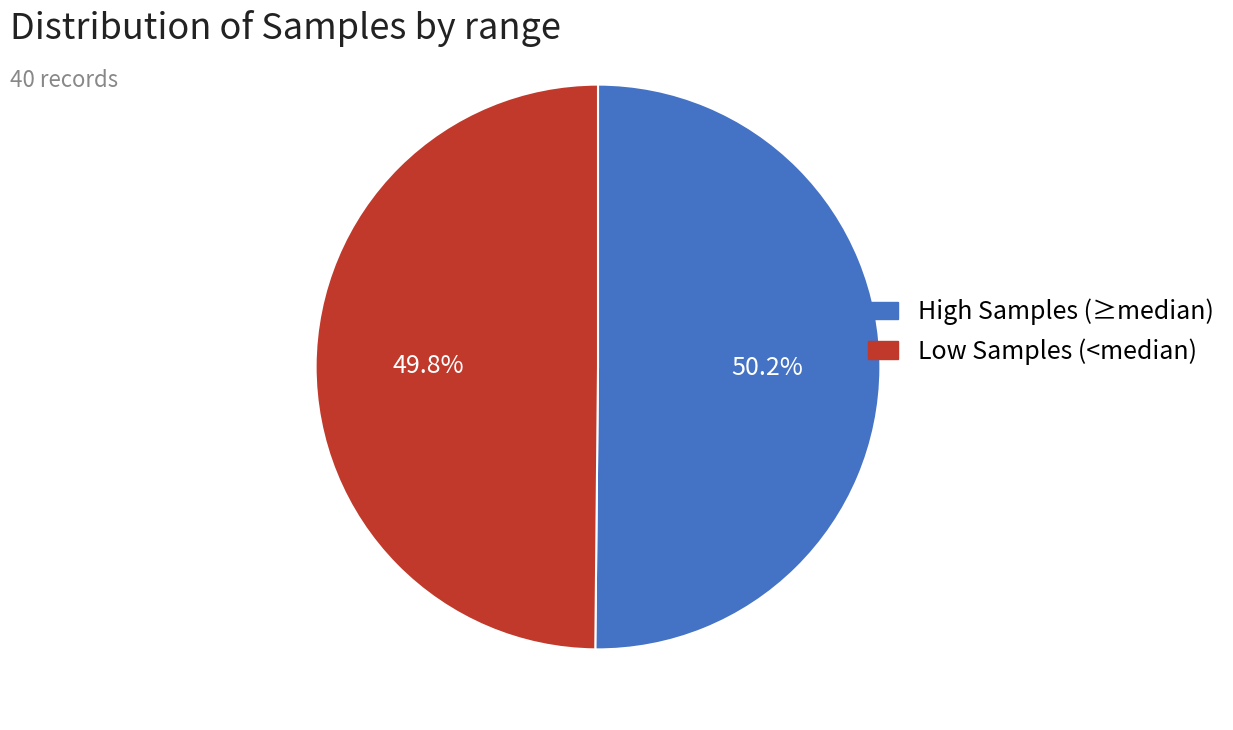

How many segments does this pie chart have?

2